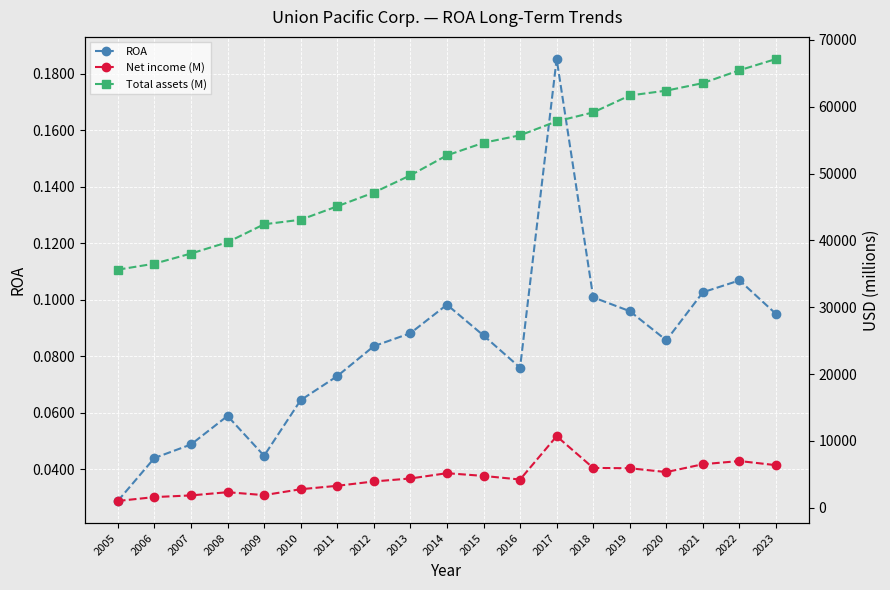

Is this an area chart (filled region under the line)?

No